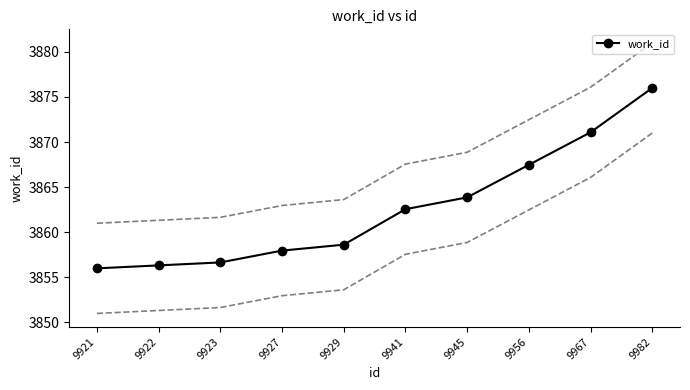

What is the sum of all values?

38626.6